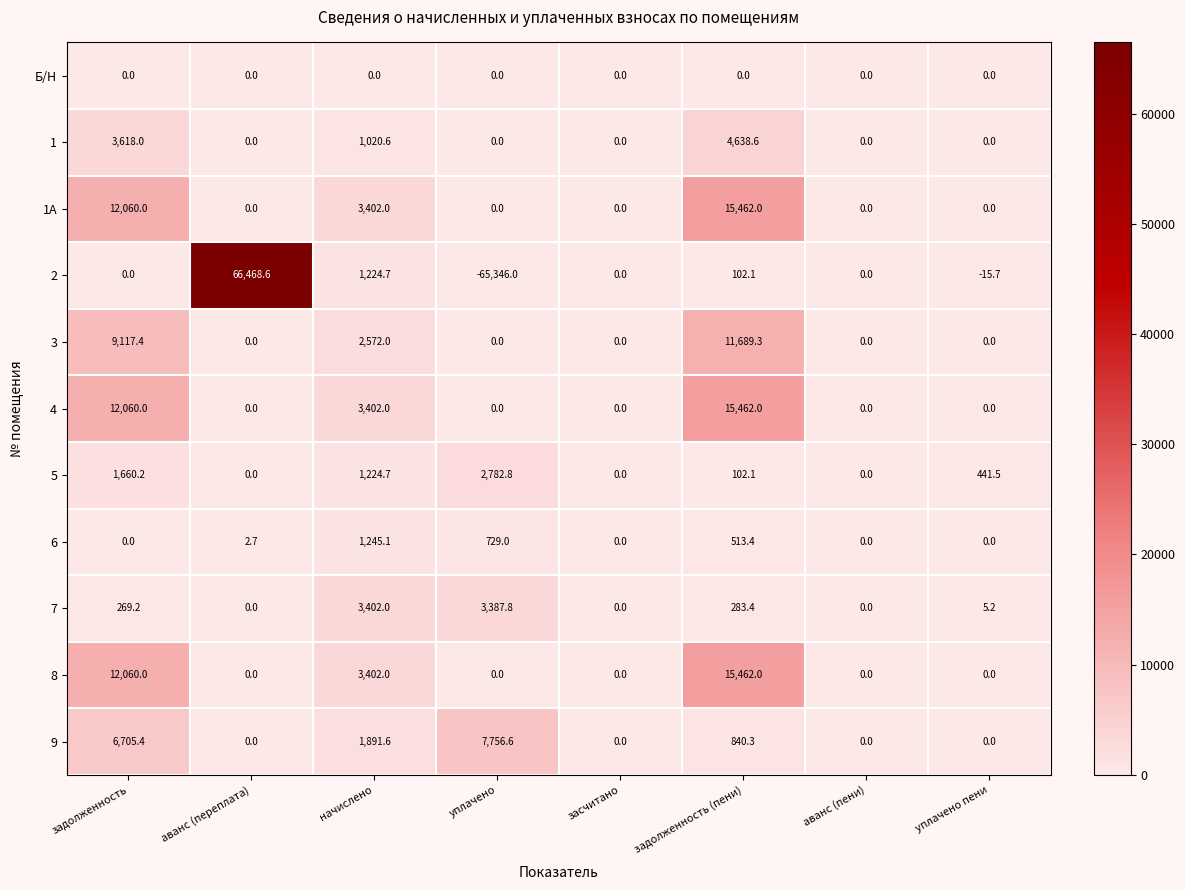

Is the value of 8 at аванс (переплата) greater than the value of 4 at начислено?

No